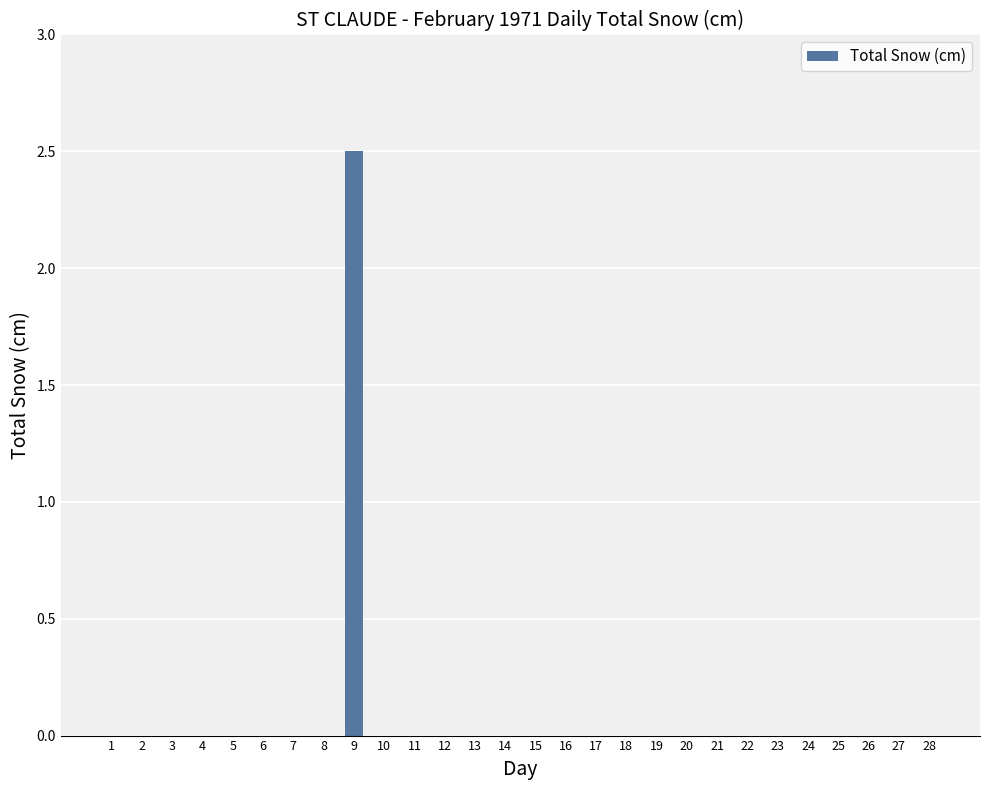

The value at 11 is 0.0. True or false?

True